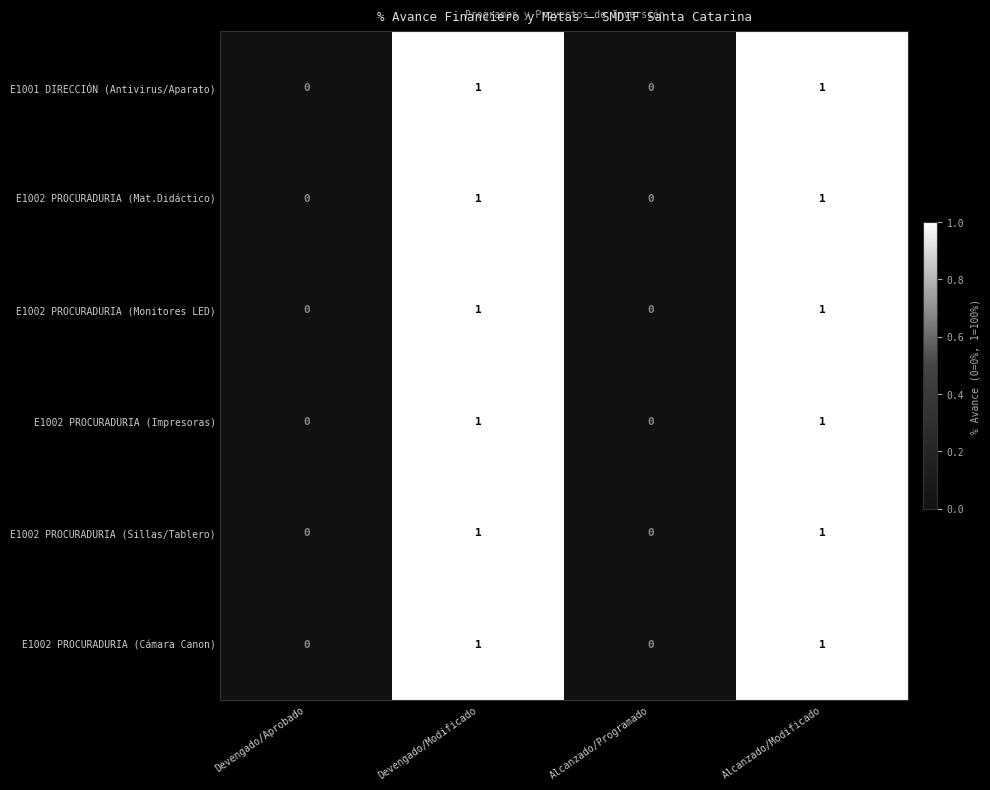

Reading left to right, what are all the values shown in this chart?

E1001 DIRECCIÓN (Antivirus/Aparato): 0	1	0	1
E1002 PROCURADURIA (Mat.Didáctico): 0	1	0	1
E1002 PROCURADURIA (Monitores LED): 0	1	0	1
E1002 PROCURADURIA (Impresoras): 0	1	0	1
E1002 PROCURADURIA (Sillas/Tablero): 0	1	0	1
E1002 PROCURADURIA (Cámara Canon): 0	1	0	1